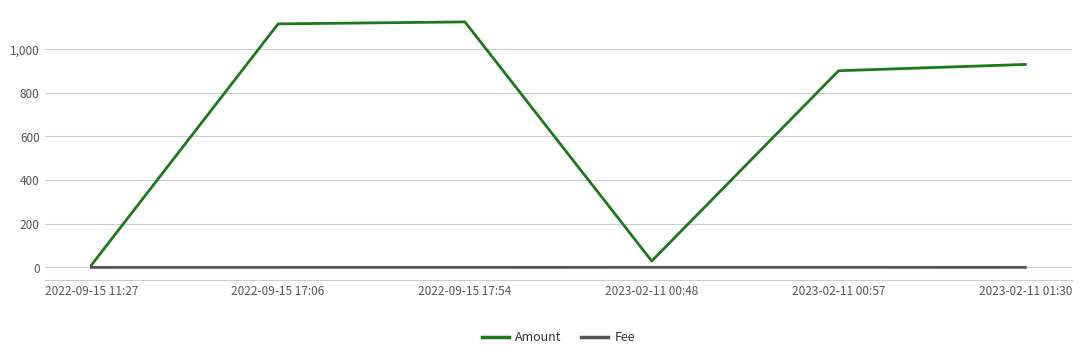

What is the average value of the Fee series?

0.1